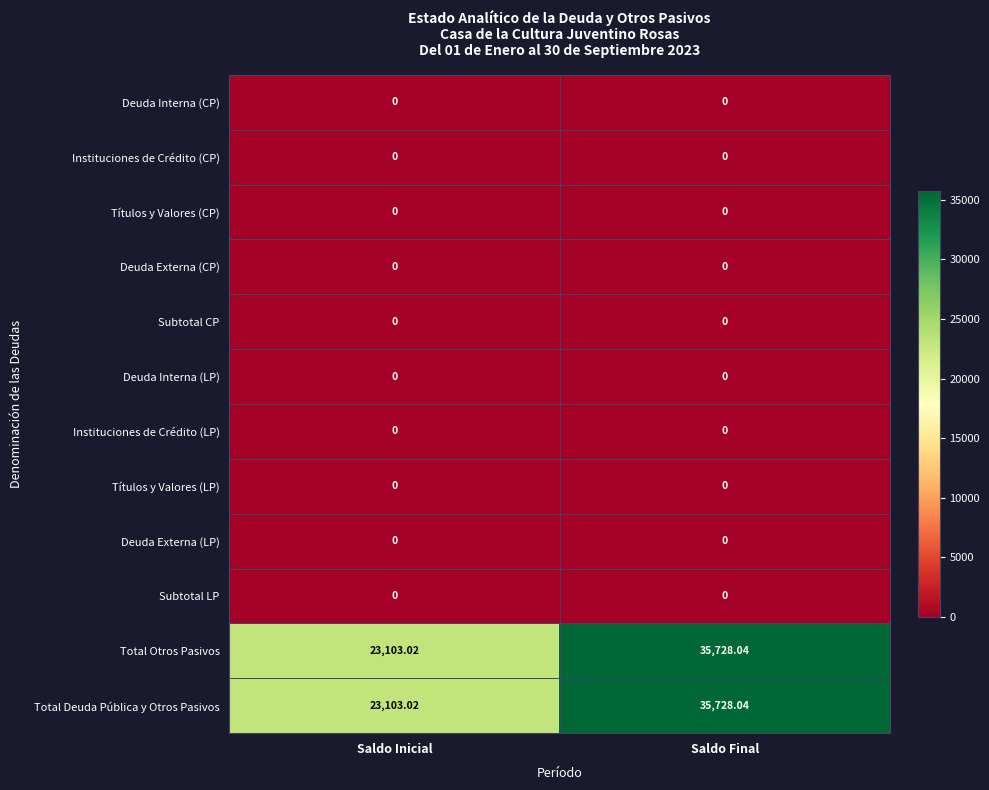

How many data points does each series have?

2